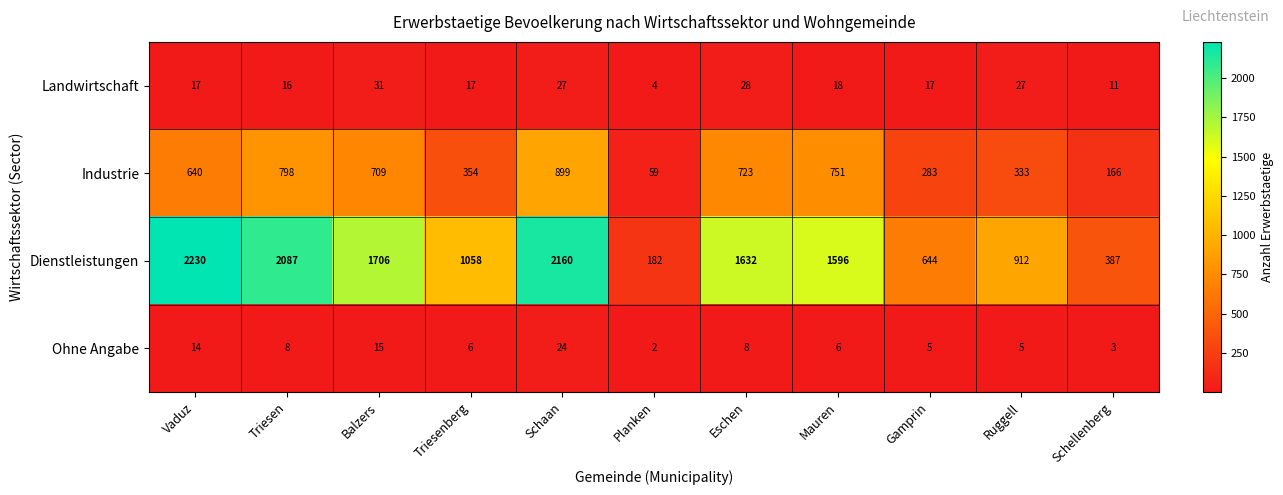

Which series changed the most between Schaan and Planken?

Dienstleistungen